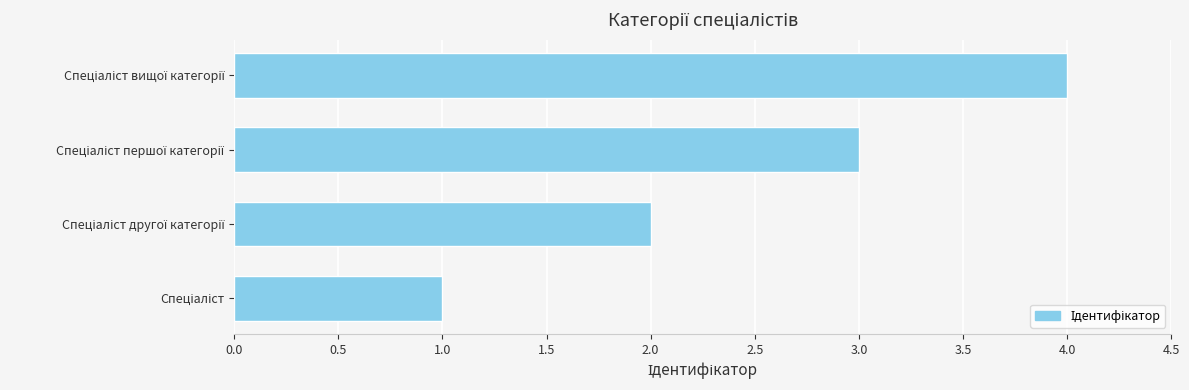

What is the greatest value displayed?

4